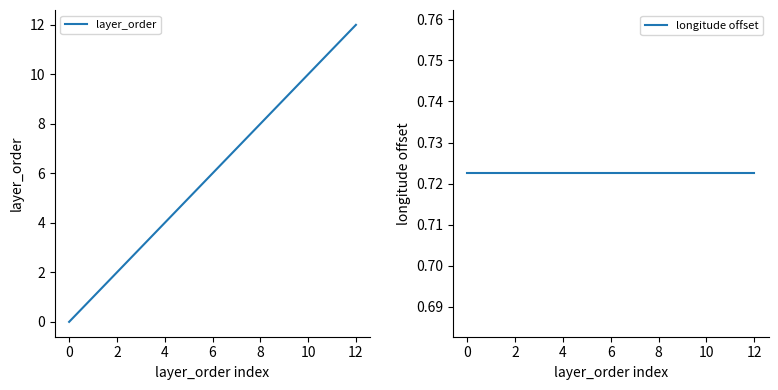

True or false: longitude offset has more than 2 interior local peaks.

False